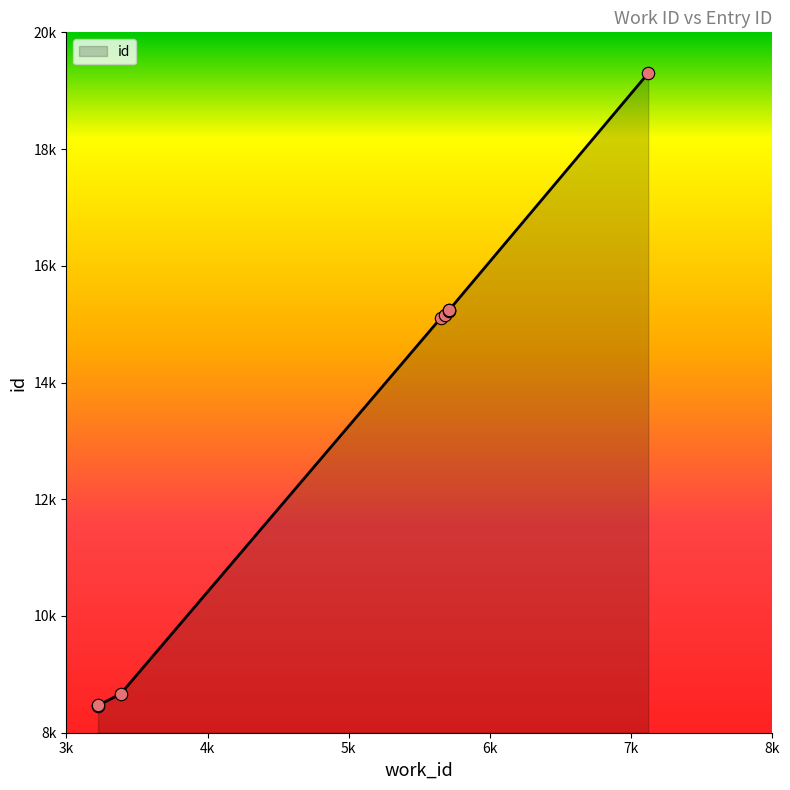

What is the change in value from 3384 to 5709?

+6571